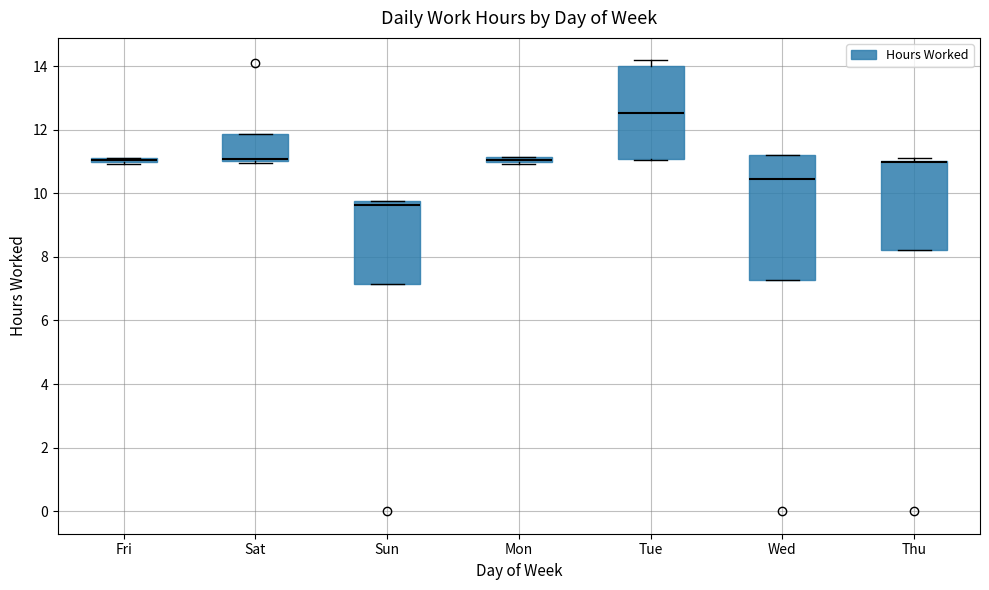

Comparing the boxes themselves (not the whiskers), which one is the tallest?

Wed